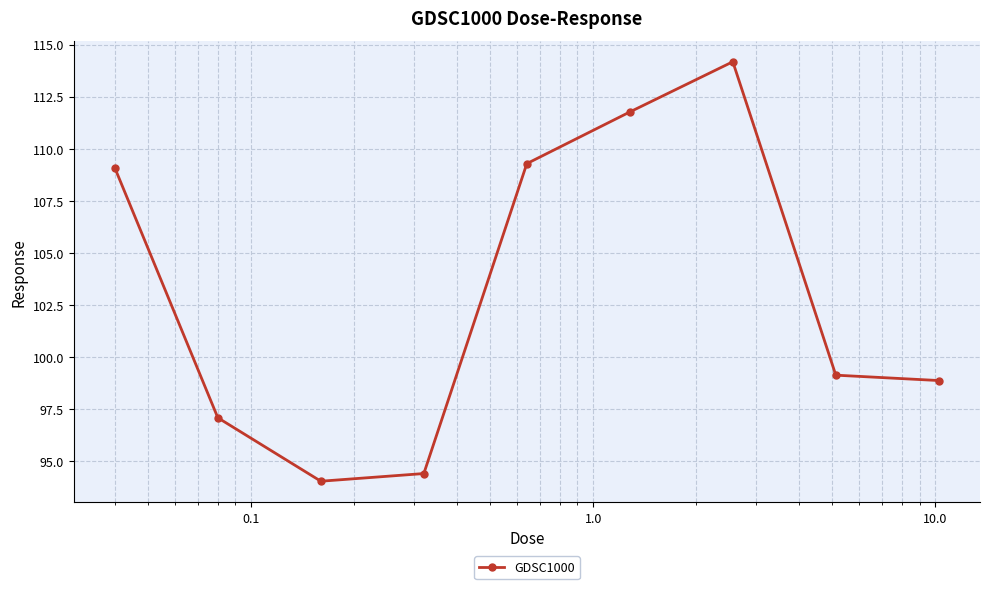

How many lines are shown in the chart?

1